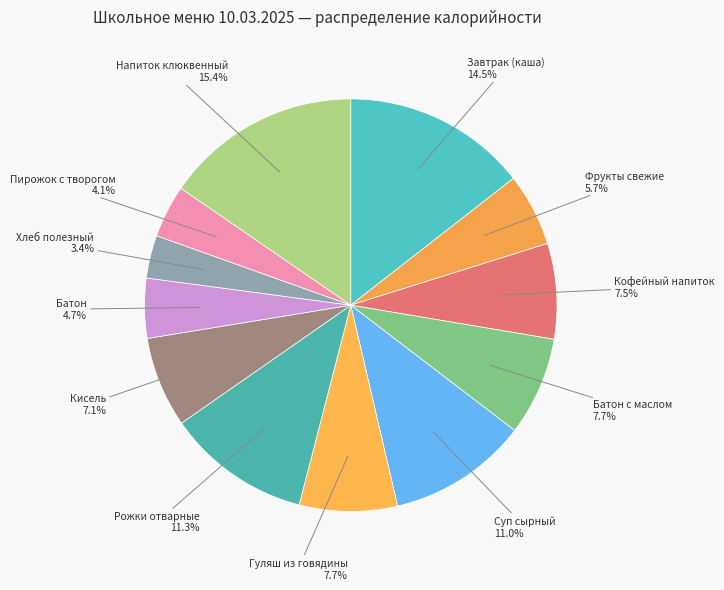

How many segments does this pie chart have?

12